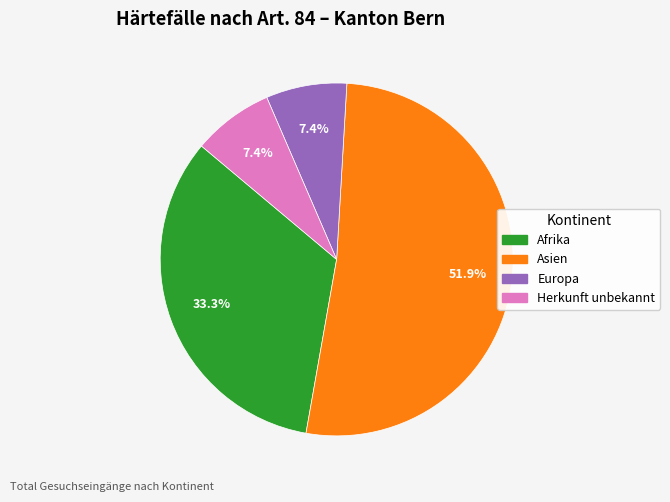

What percentage is the Afrika slice, to the nearest percent?

33%